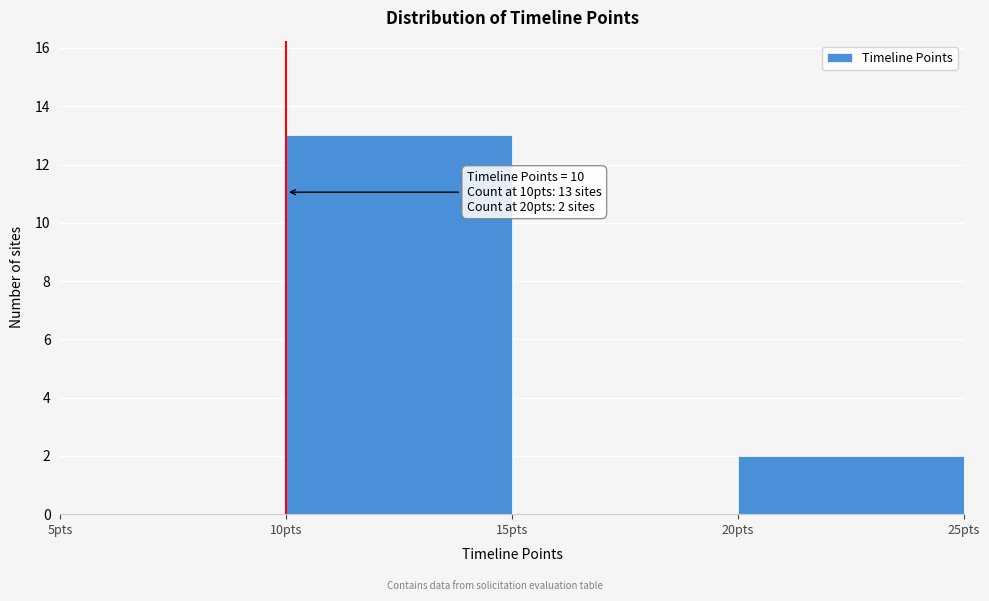

Which range on the x-axis has the tallest bar?

10 to 15